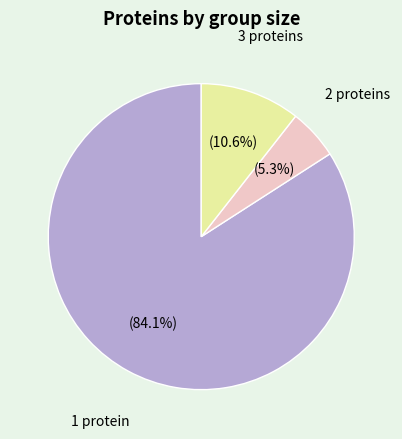

How many segments does this pie chart have?

3